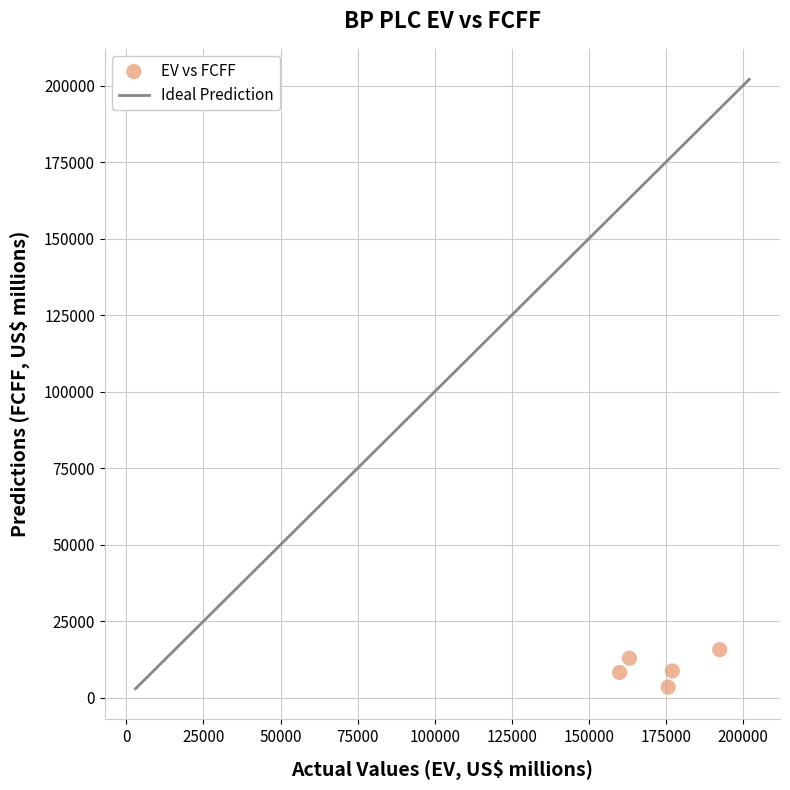

What is the average X value?

173663